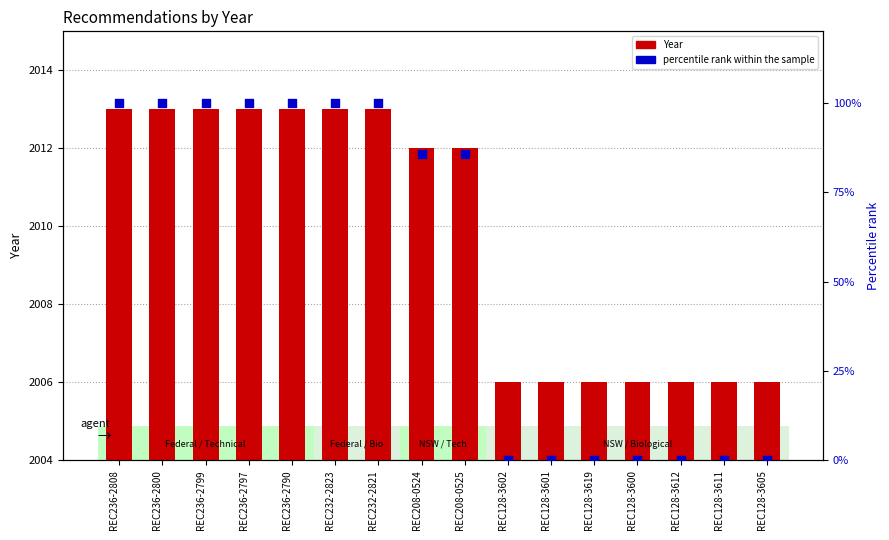

What are all the series names shown in the legend?

Year, percentile rank within the sample